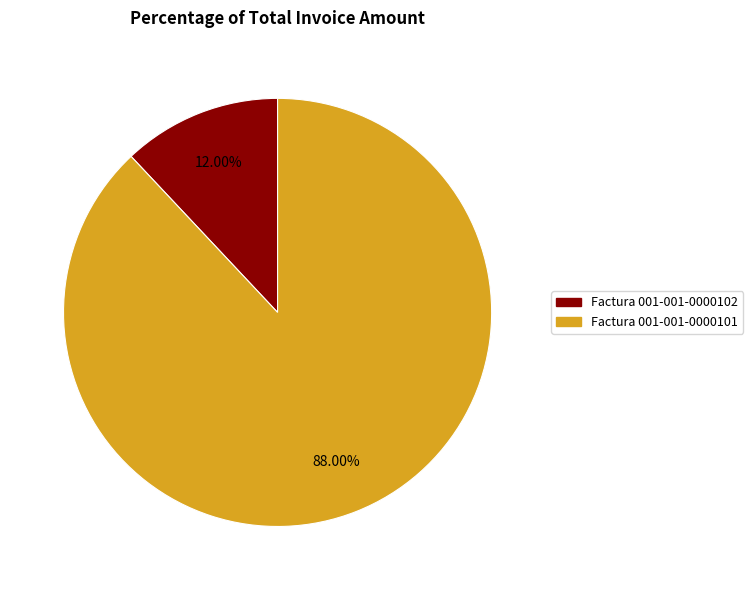

Is there a majority slice in this chart?

Yes